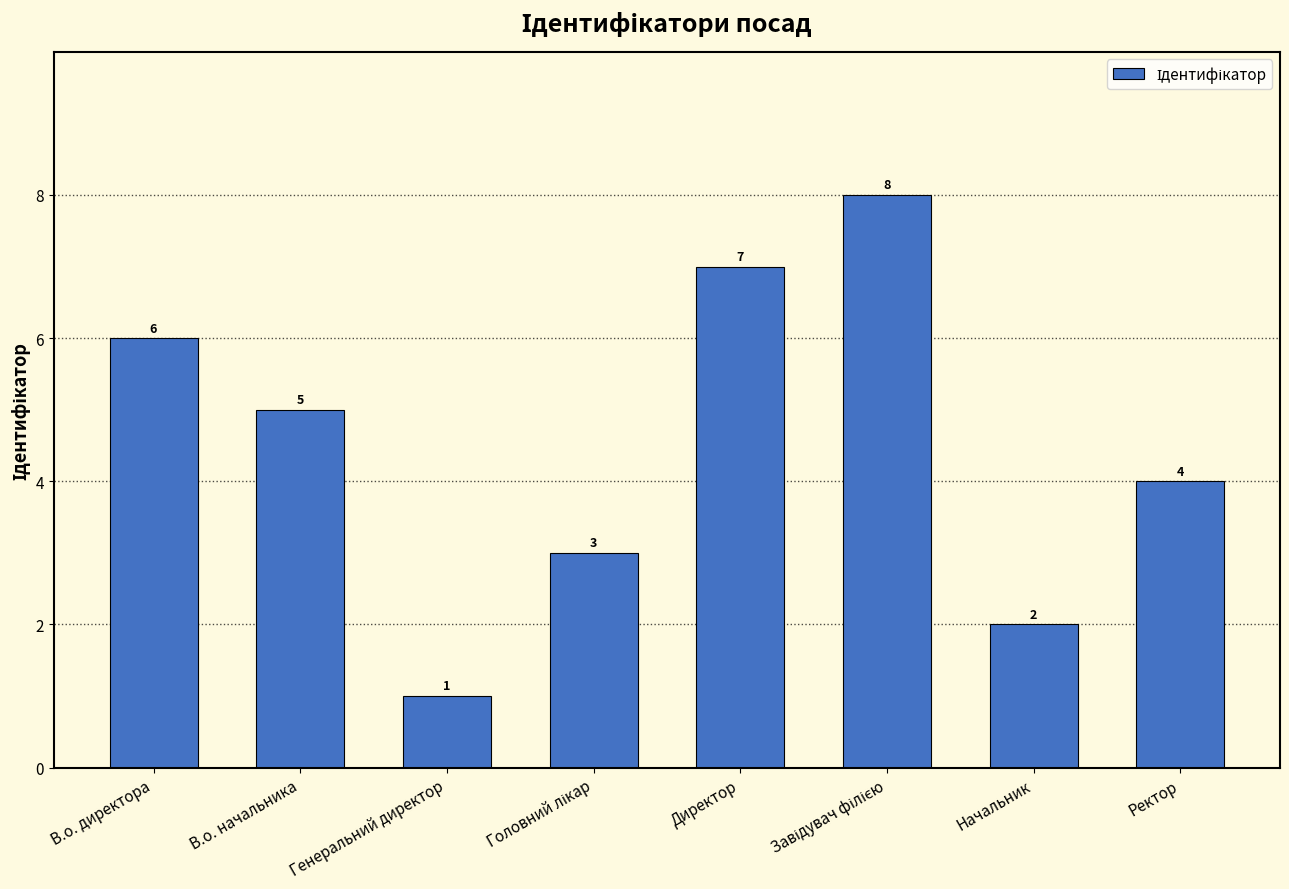

True or false: the data shows 1 at Директор.

False